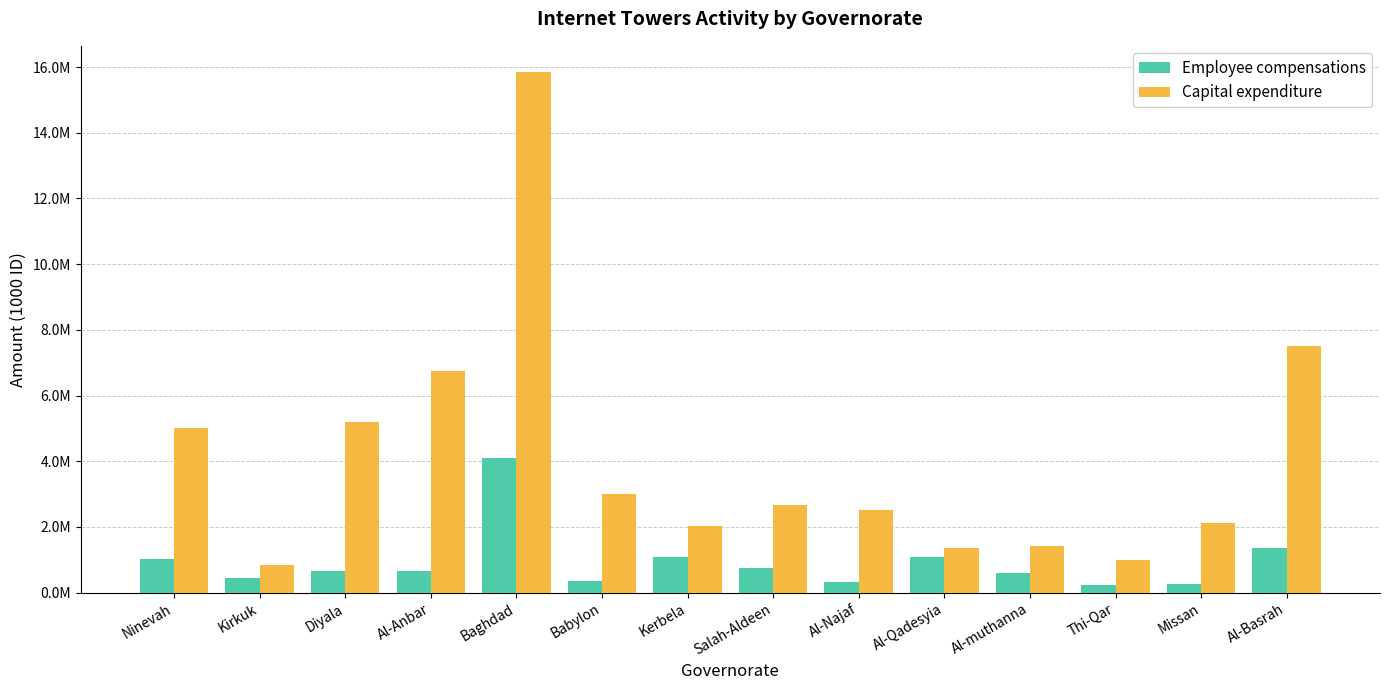

The Capital expenditure series shows 1462195 at Thi-Qar. True or false?

False